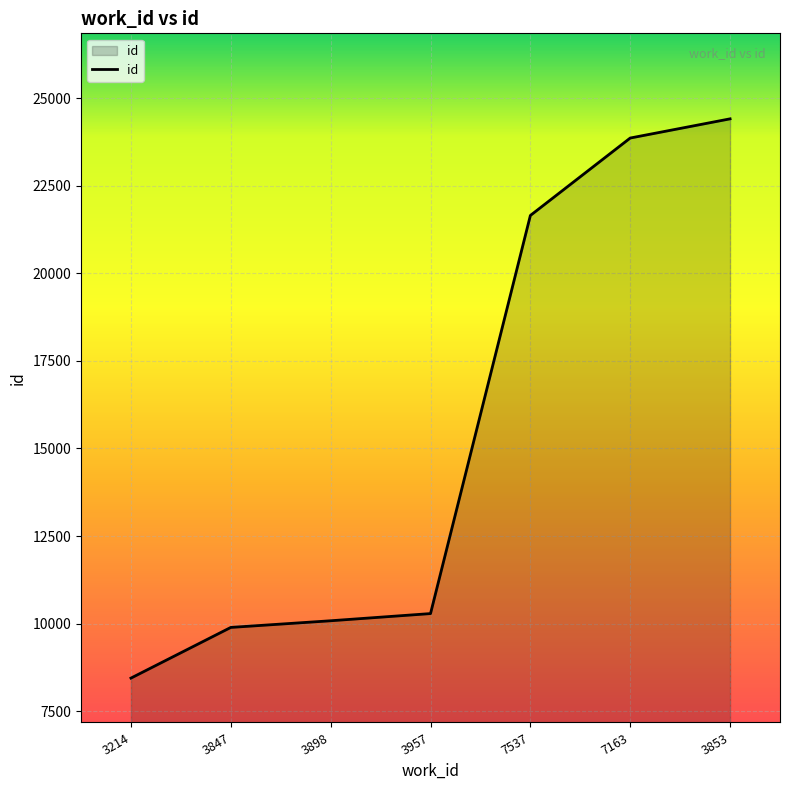

Rank the categories by value from highest to lowest.

3853, 7163, 7537, 3957, 3898, 3847, 3214